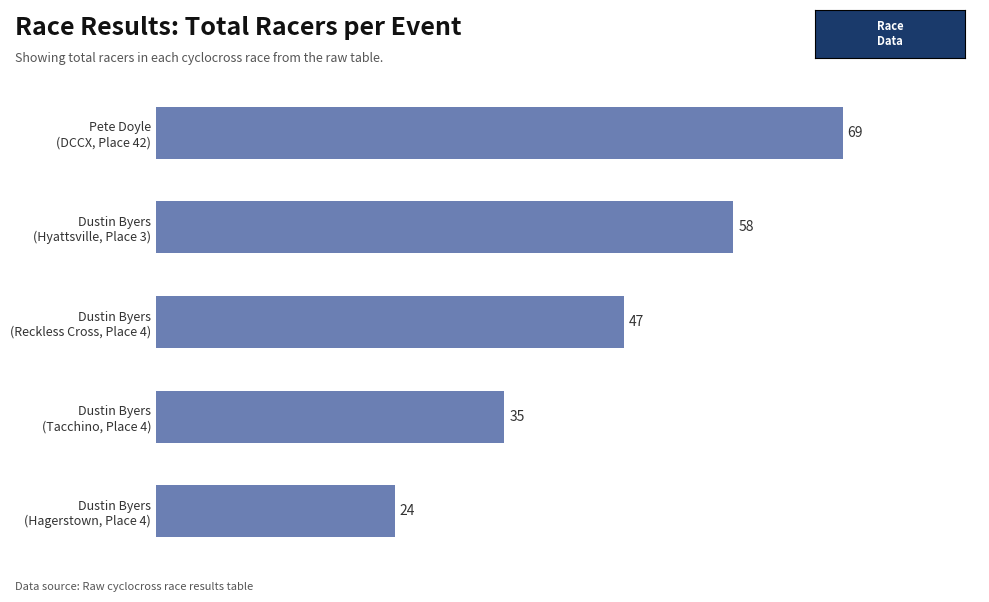

Reading bottom to top, extract all data points from this chart.

24	35	47	58	69